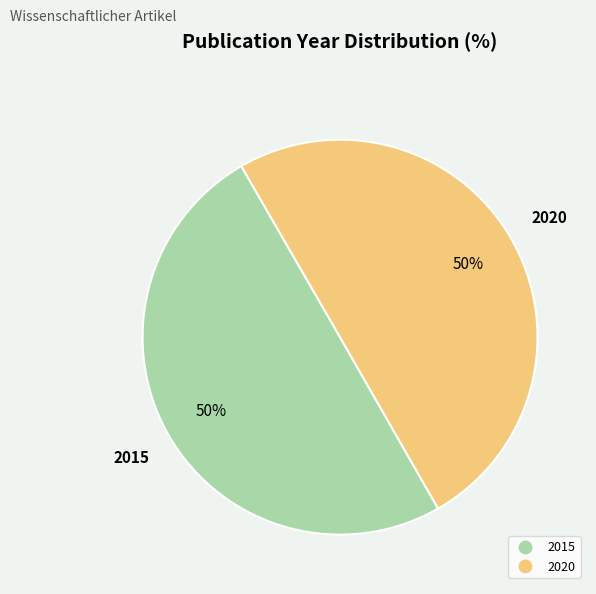

To the nearest percent, what is the average slice percentage?

50%